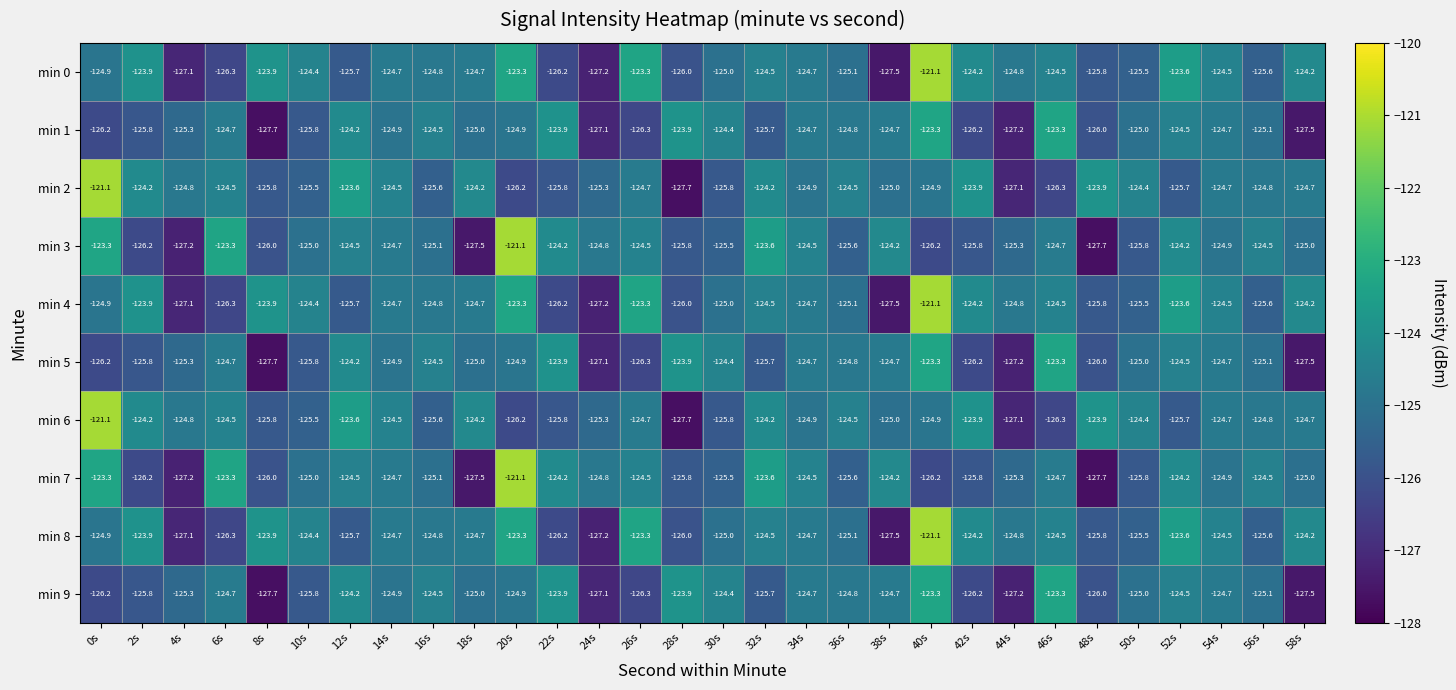

What is the sum of the min 1 values at 46s and 58s?

-250.8